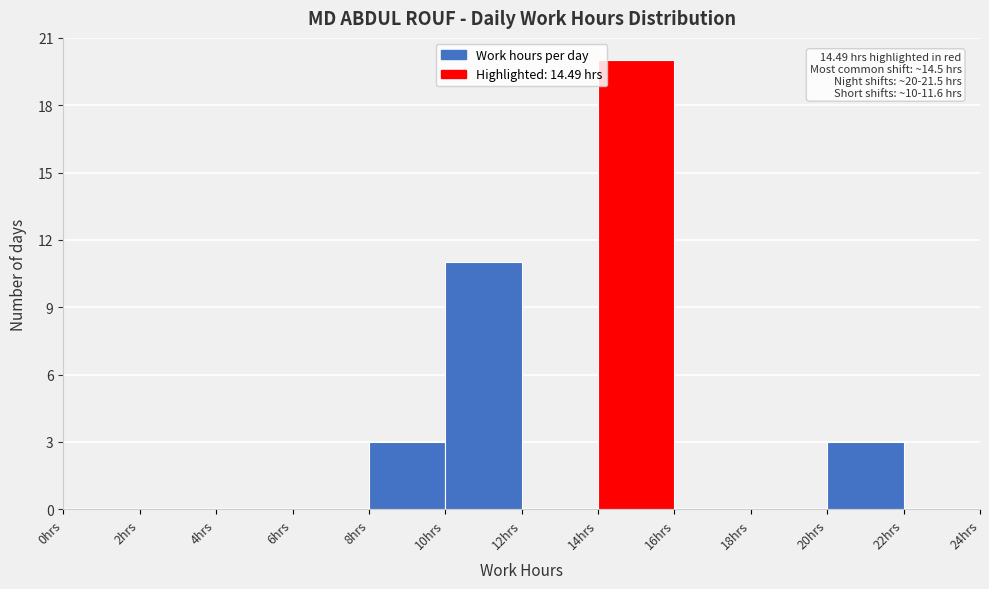

Over which range of the x-axis is the bar tallest?

14 to 16